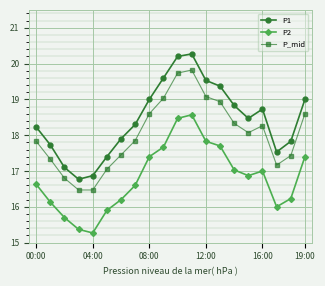

Does the chart have visible grid lines?

Yes